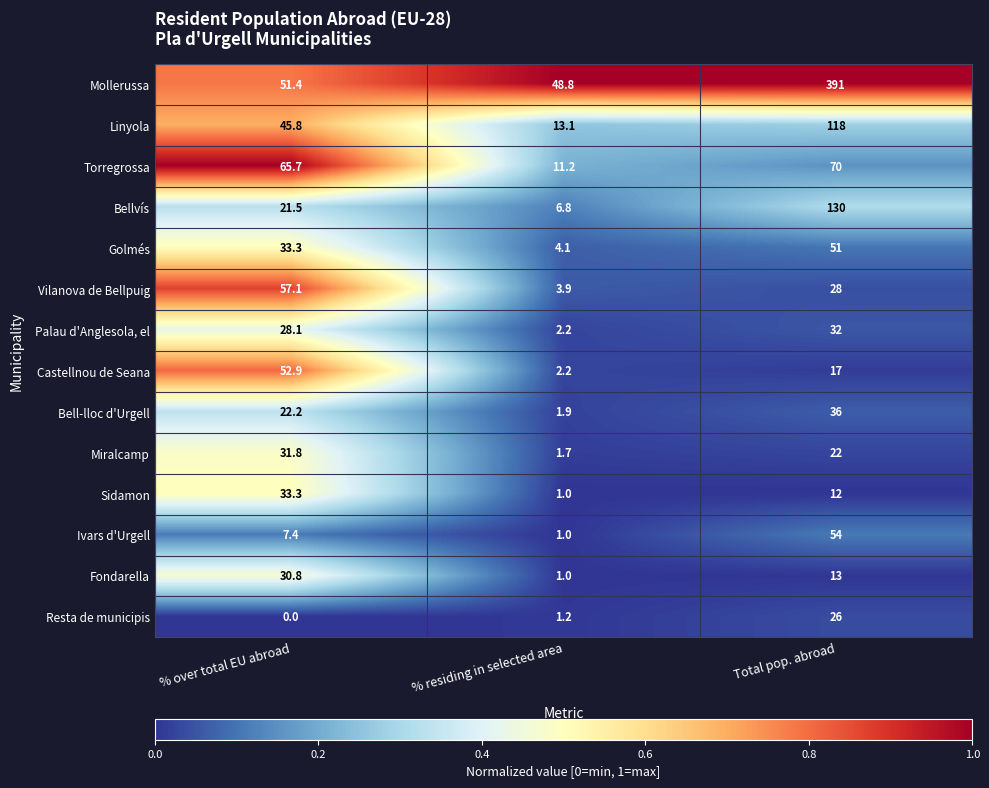

At which label does Castellnou de Seana reach its minimum?

% residing in selected area